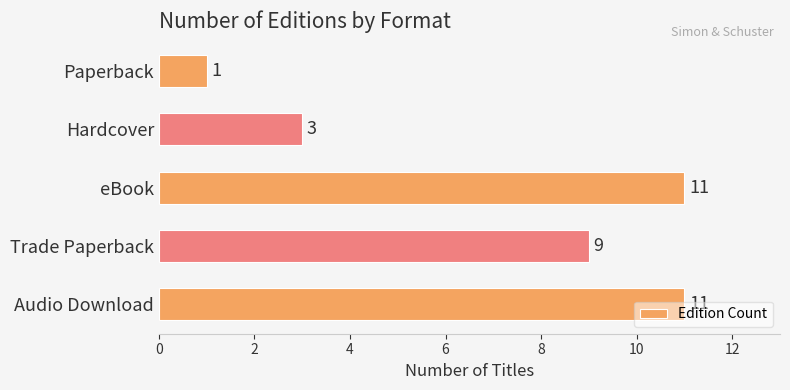

Does the chart contain any negative values?

No